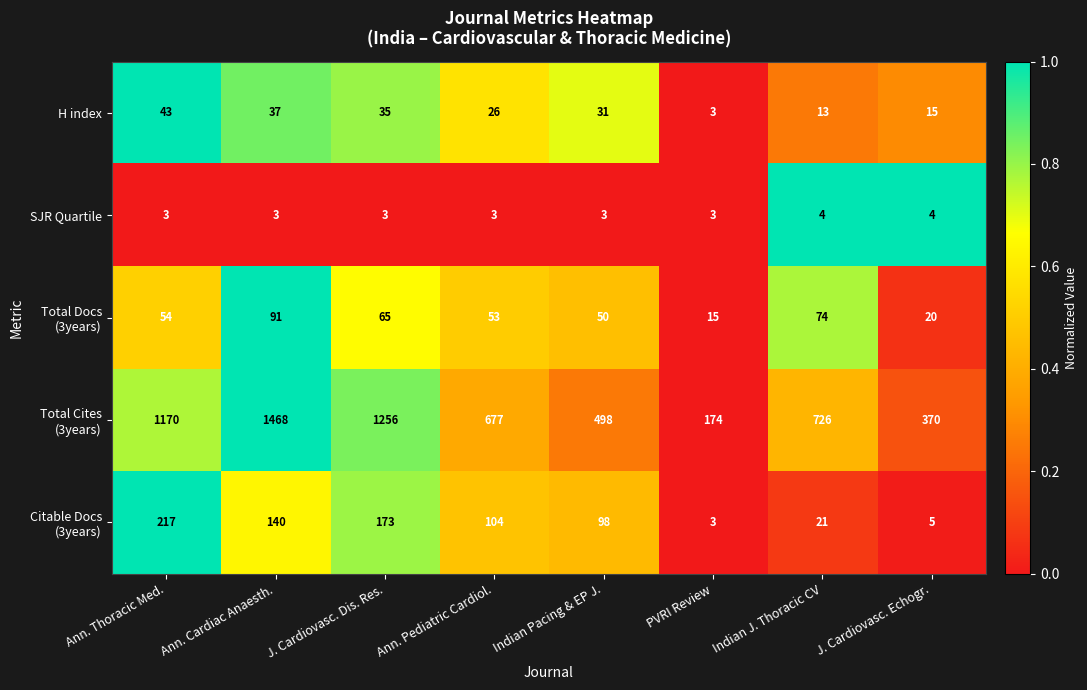

True or false: SJR Quartile has a value of 3 at Ann. Cardiac Anaesth..

True